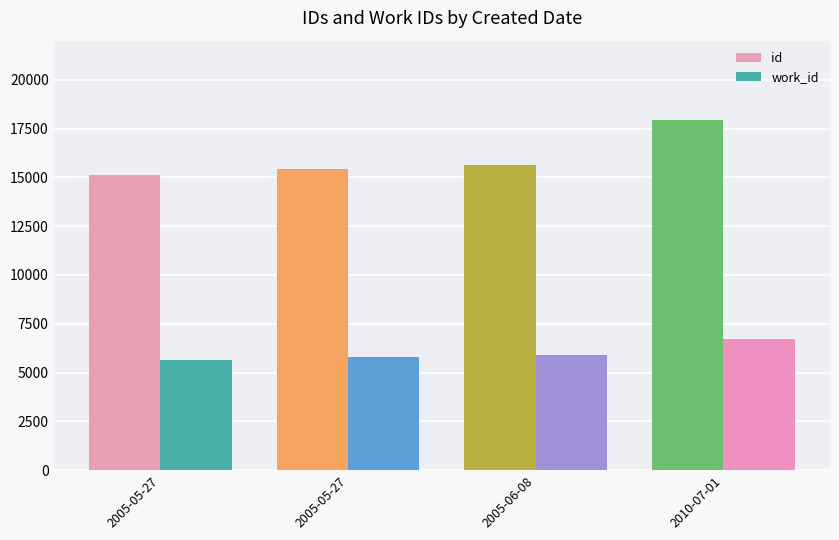

Read the id value at 2010-07-01, to the nearest 50.

17900